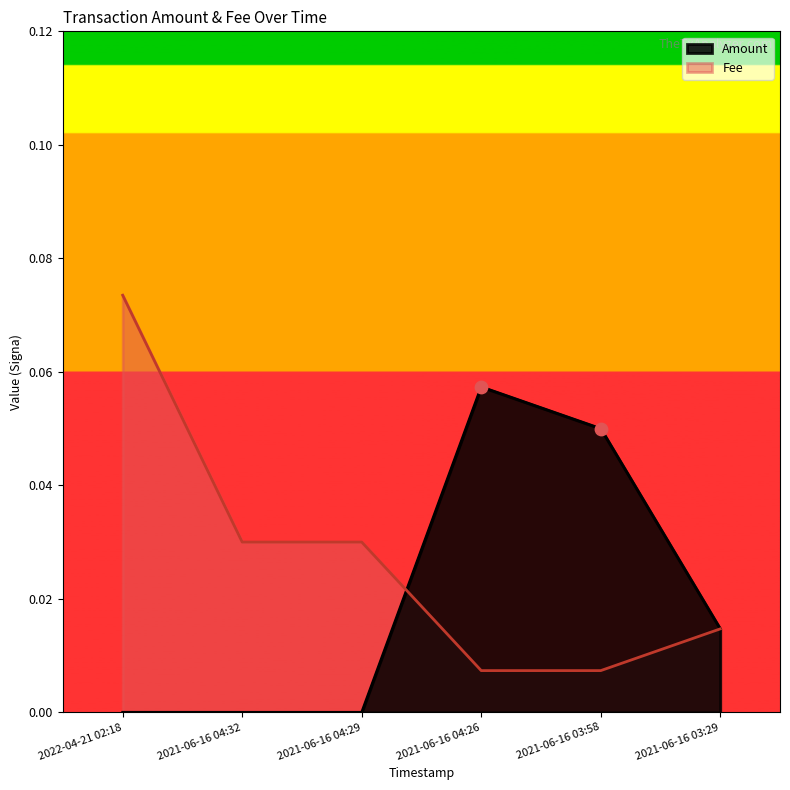

Which series has the widest spread of Y values?

Fee